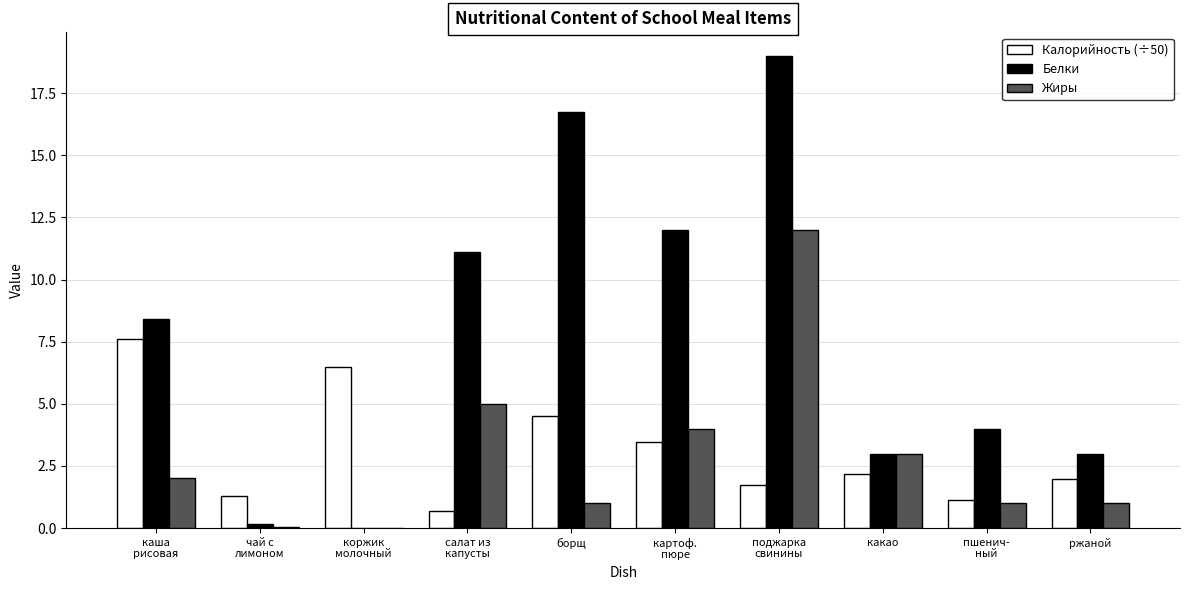

What is the greatest value displayed?

19.0